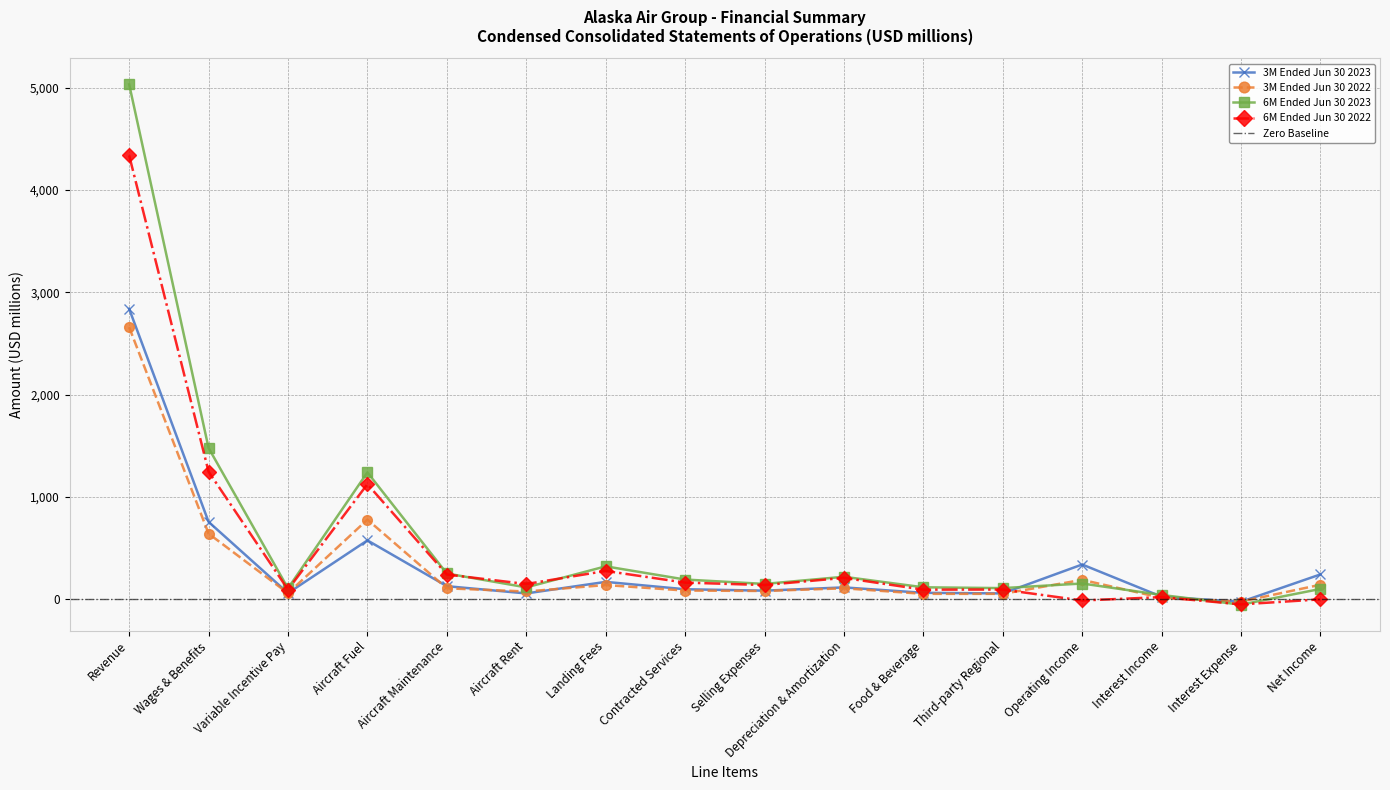

In 6M Ended Jun 30 2022, how many points are lower than both neighbors (excluding endpoints)?

6